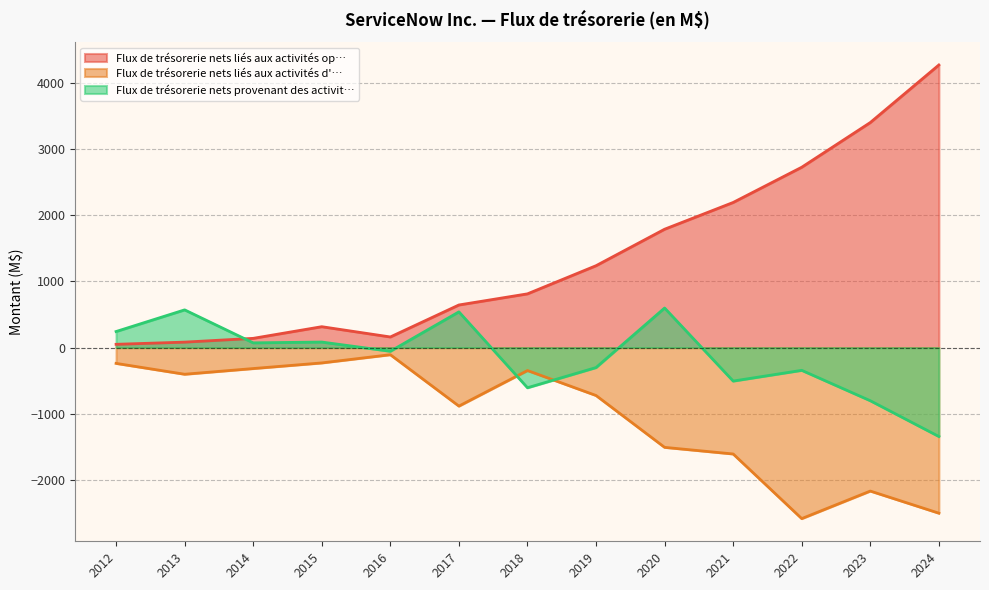

At which label is Flux de trésorerie nets provenant des activités de financement closest to -373?

2022